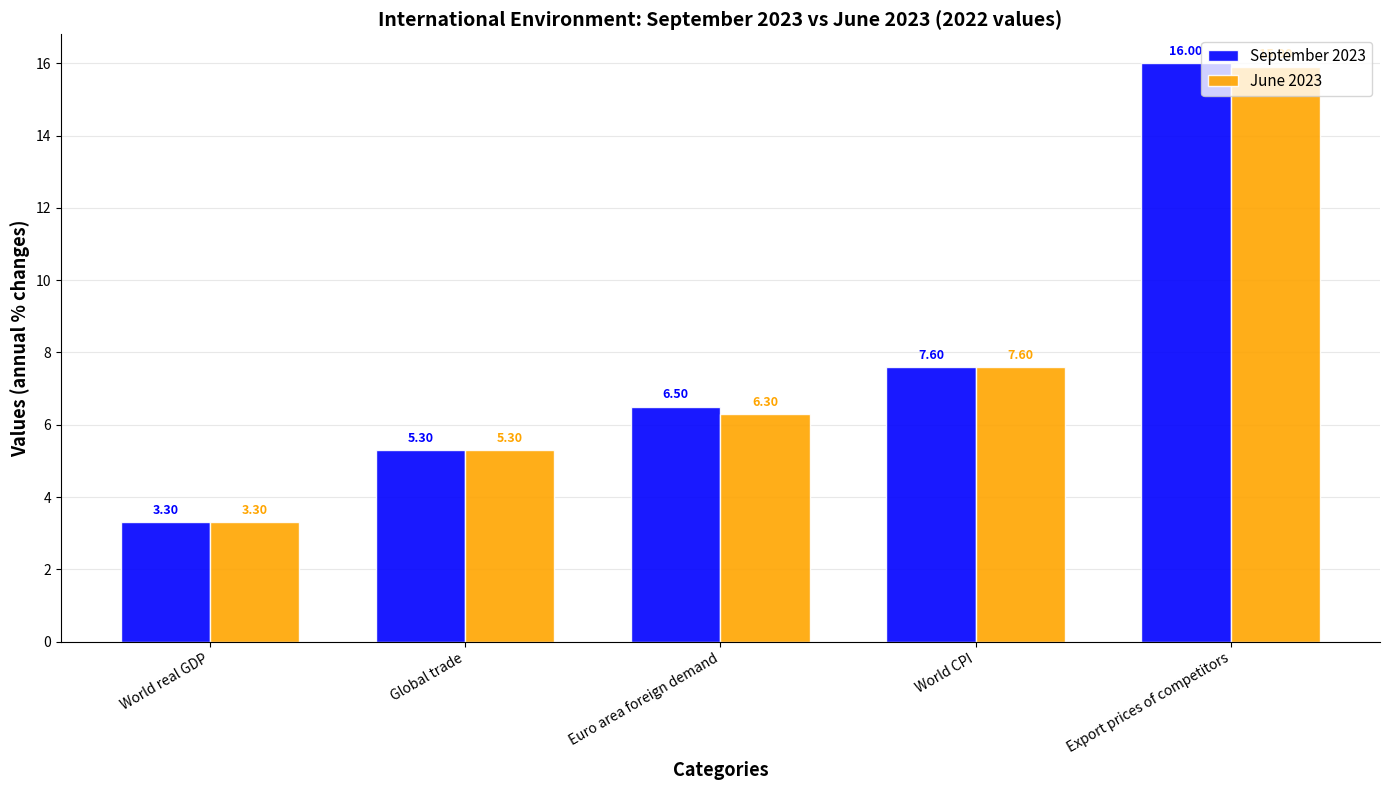

True or false: June 2023 has a value of 6.3 at Export prices of competitors.

False